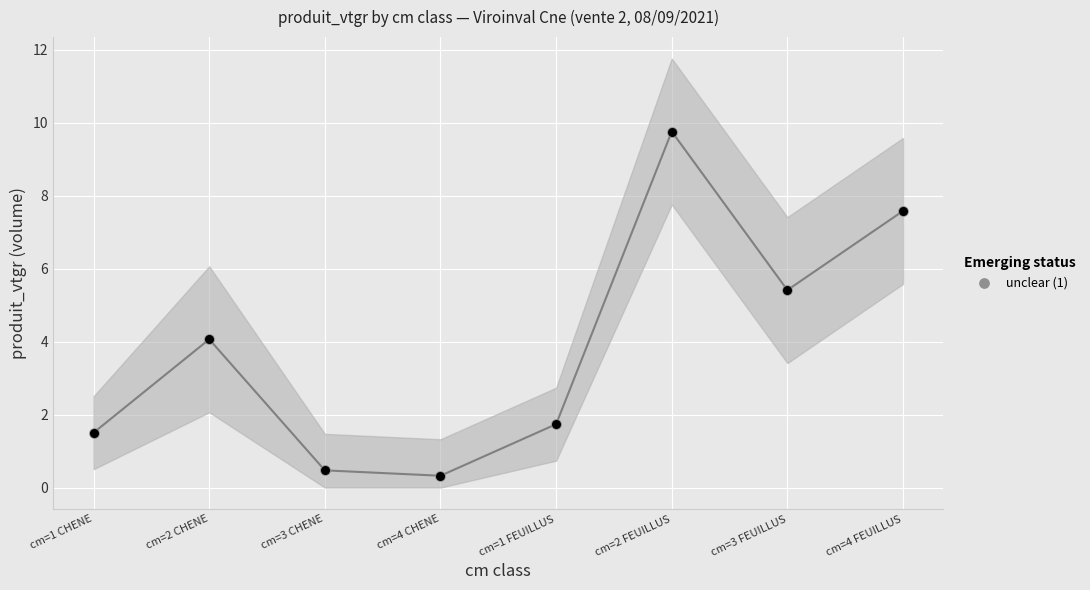

What is the ratio of the value at cm=4 CHENE to the value at cm=3 FEUILLUS?

0.1